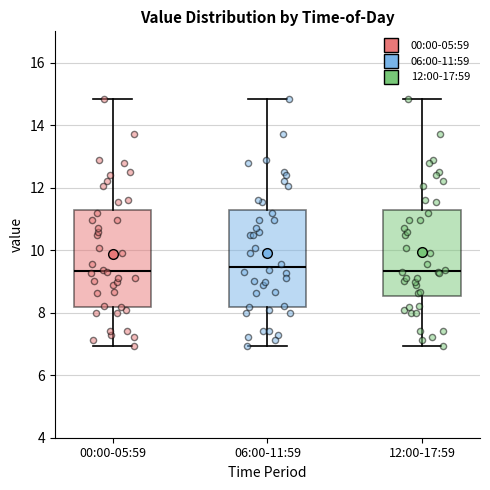

Where does the median line of the box for 12:00-17:59 sit on the y-axis? The values are not printed on the chart, so give them approximately, as read against the axis.

9.4